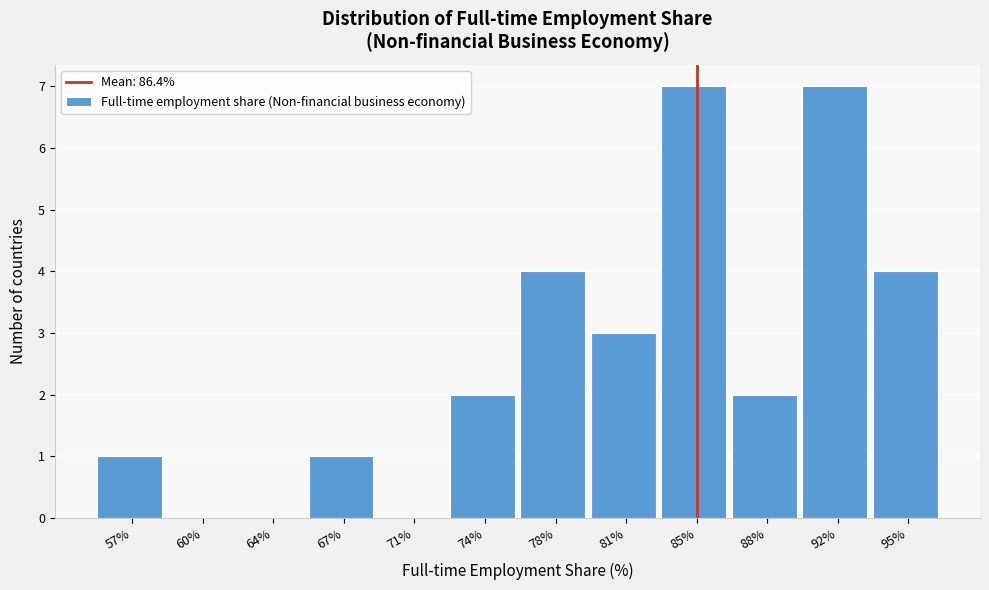

Reading left to right, transcribe all the data shown in this chart.

57%=1	60%=0	64%=0	67%=1	71%=0	74%=2	78%=4	81%=3	85%=7	88%=2	92%=7	95%=4